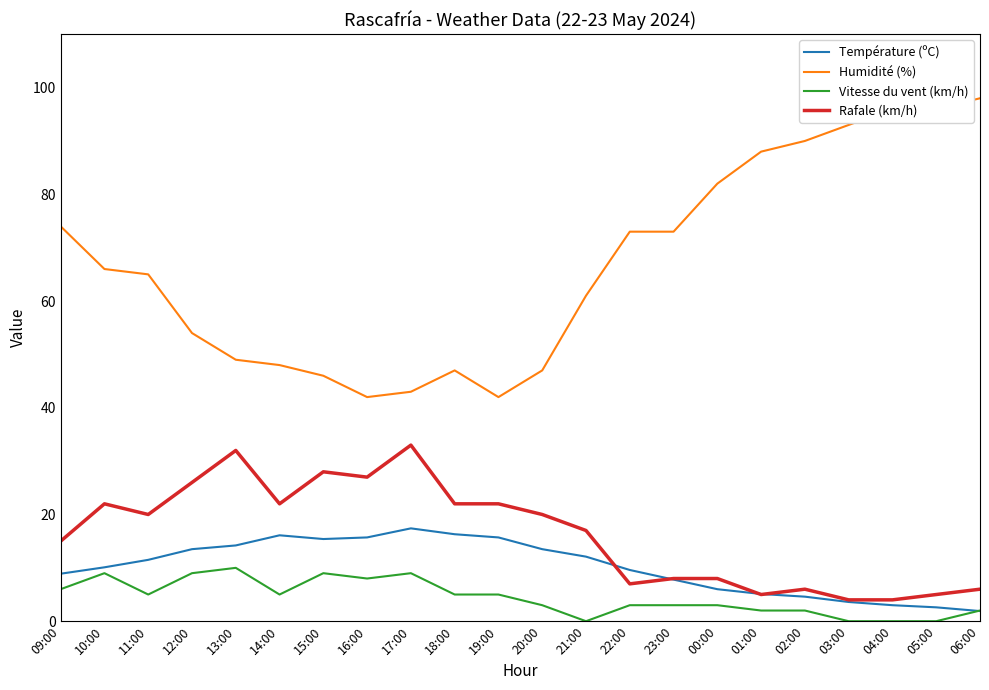

What is the maximum value shown in the chart?

98.0